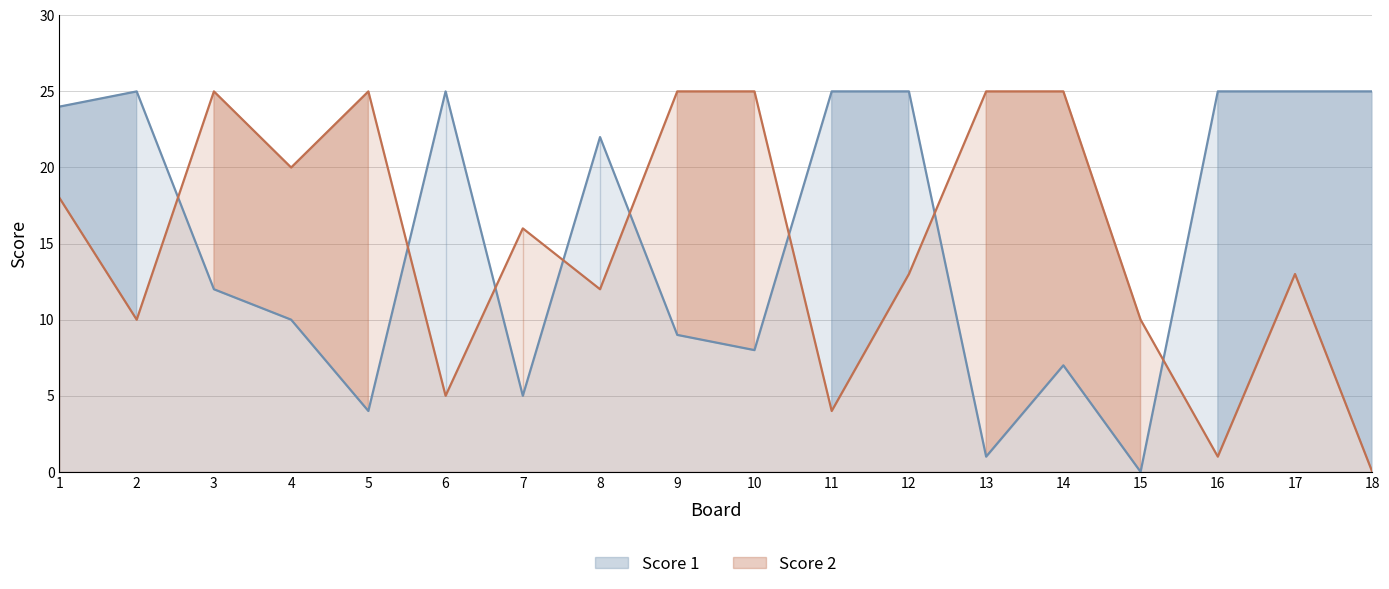

The value of Score 1 at 4 is 10. True or false?

True